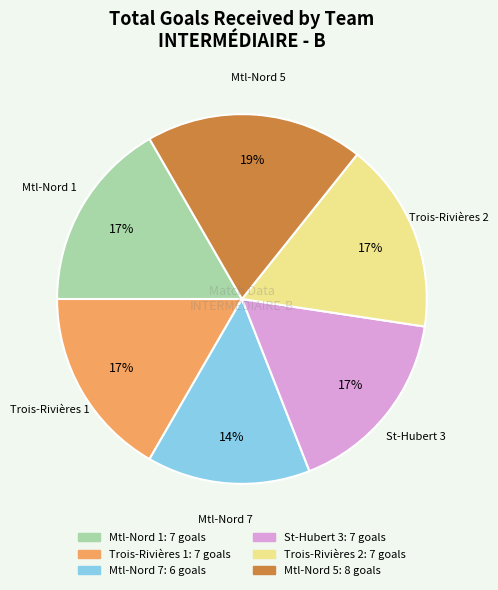

To the nearest percent, what is the difference between the largest and smallest slice percentages?

5%